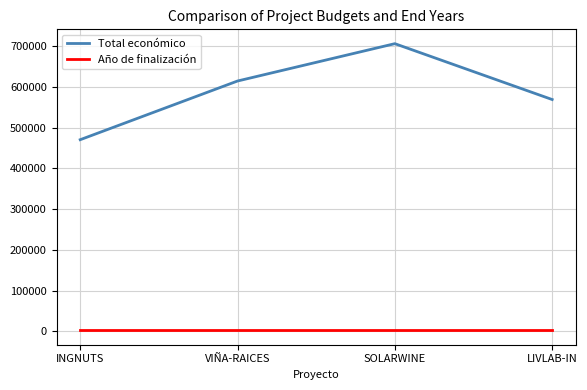

Which series has the largest range (max minus min)?

Total económico